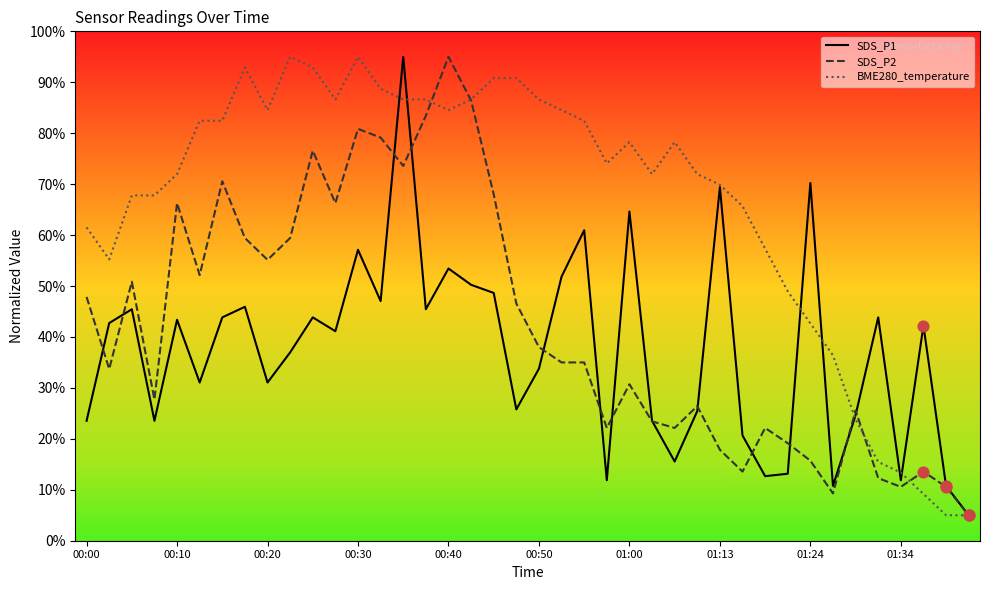

What is the minimum value for BME280_temperature?

5.0